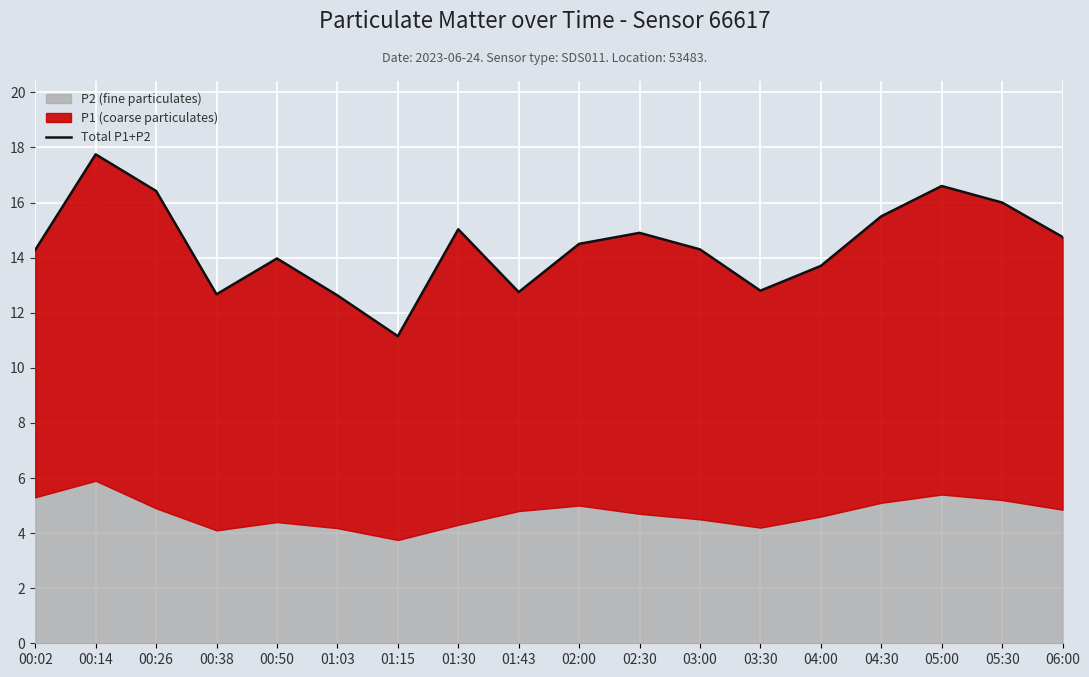

What value does the data have at 00:38?

12.7